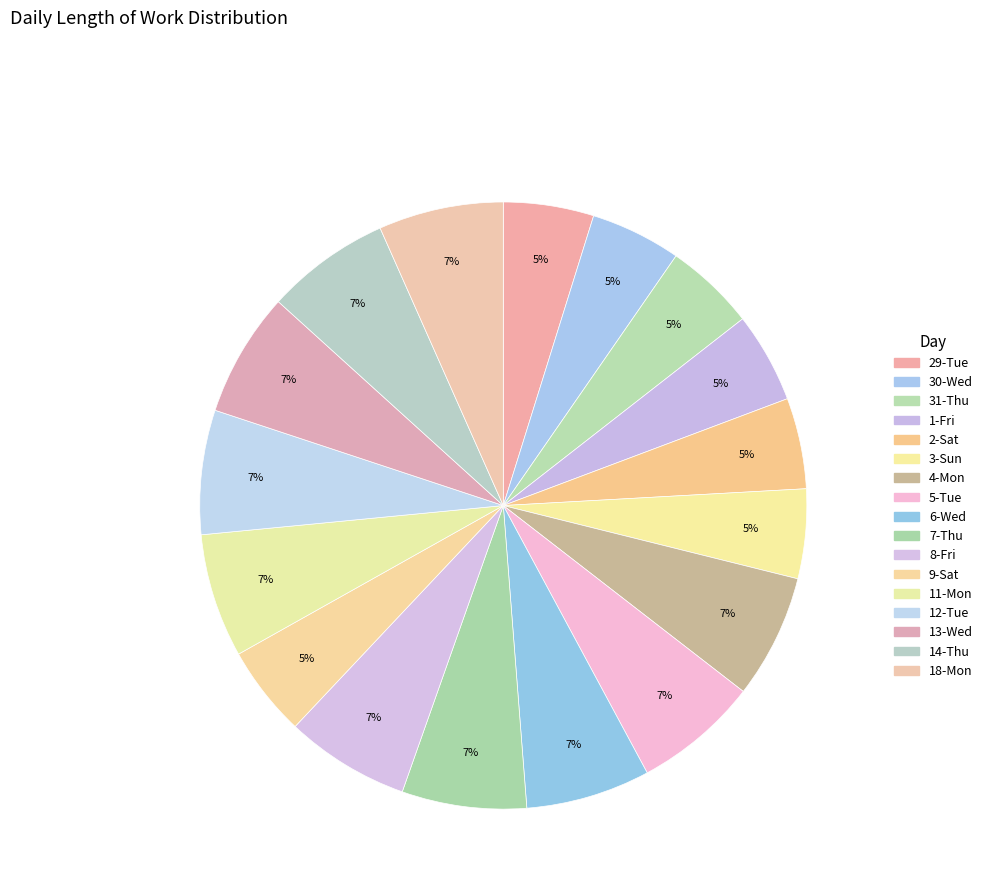

Combined, what portion of the pie is 8-Fri and 5-Tue?

13.3%